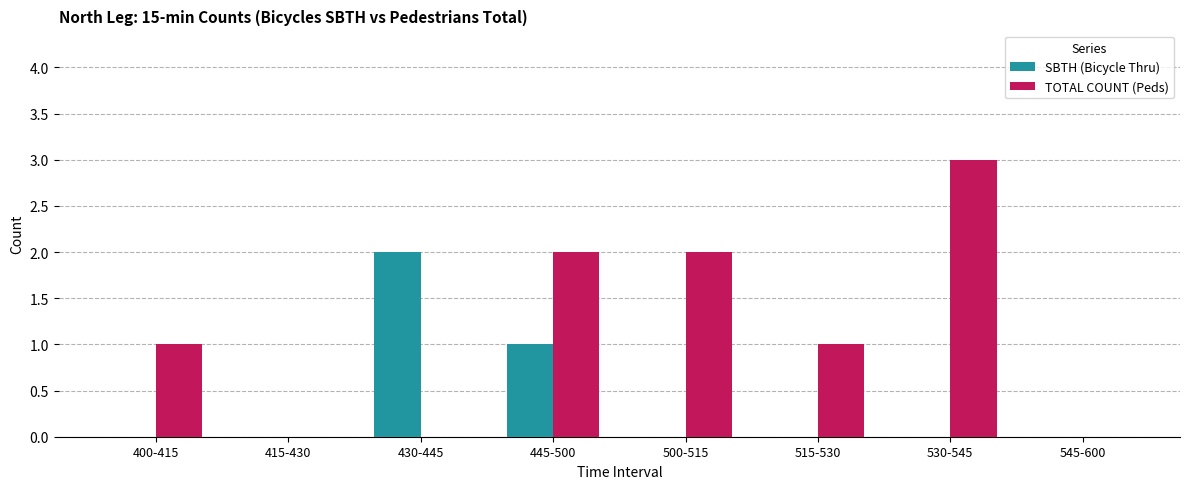

Does the chart contain stacked bars?

No